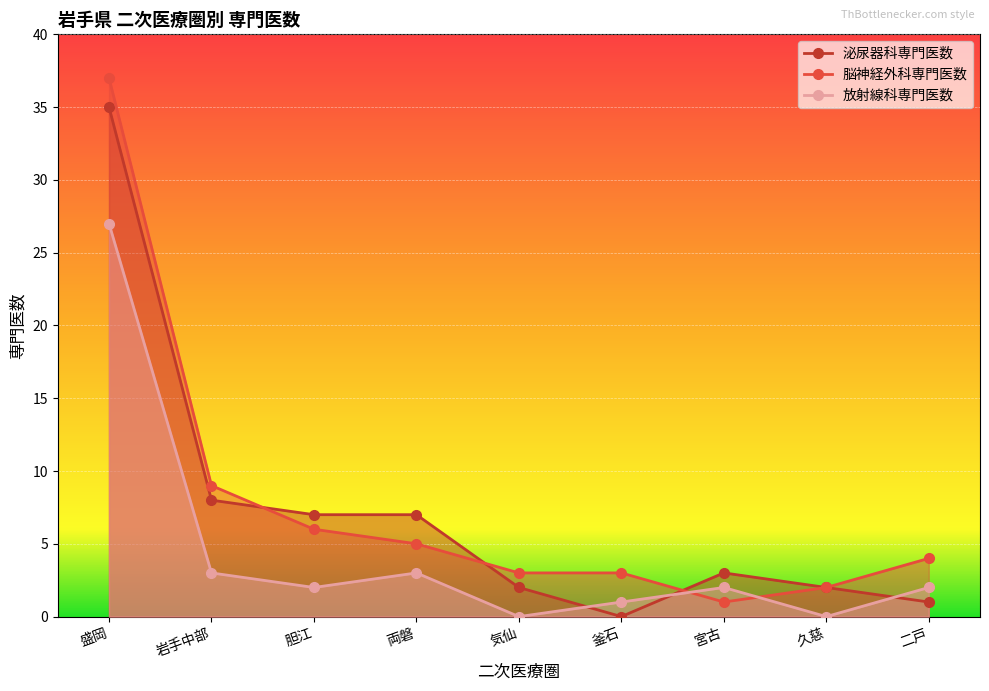

At 盛岡, list the series in order from largest to smallest.

脳神経外科専門医数, 泌尿器科専門医数, 放射線科専門医数